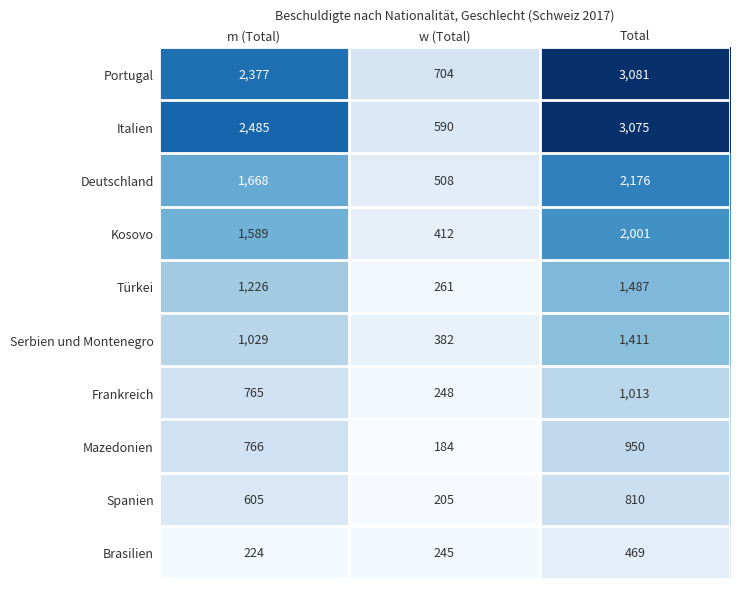

Reading right to left, list all the values displayed in this chart.

Portugal: Total=3081	w (Total)=704	m (Total)=2377
Italien: Total=3075	w (Total)=590	m (Total)=2485
Deutschland: Total=2176	w (Total)=508	m (Total)=1668
Kosovo: Total=2001	w (Total)=412	m (Total)=1589
Türkei: Total=1487	w (Total)=261	m (Total)=1226
Serbien und Montenegro: Total=1411	w (Total)=382	m (Total)=1029
Frankreich: Total=1013	w (Total)=248	m (Total)=765
Mazedonien: Total=950	w (Total)=184	m (Total)=766
Spanien: Total=810	w (Total)=205	m (Total)=605
Brasilien: Total=469	w (Total)=245	m (Total)=224